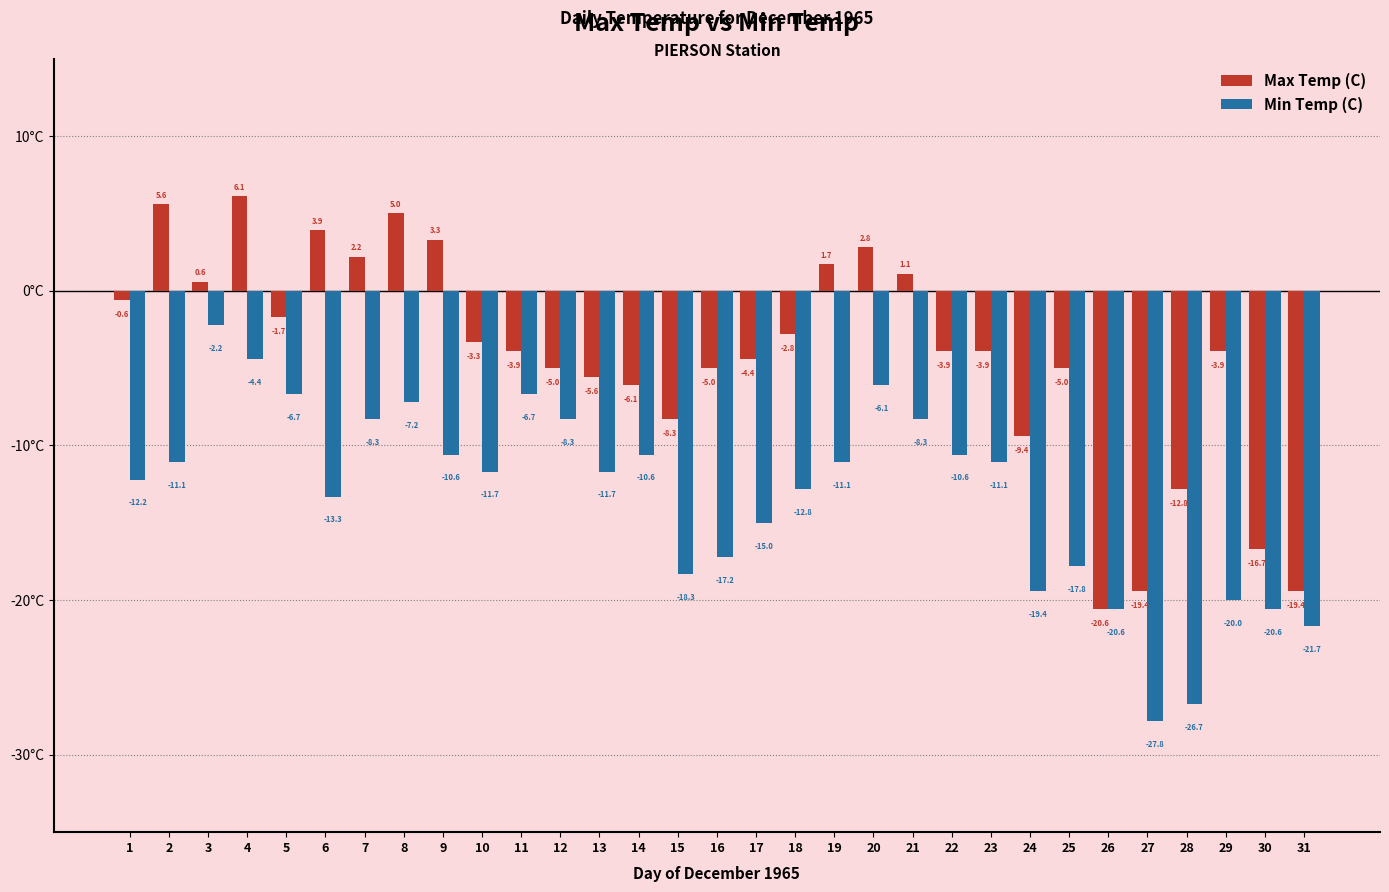

Which series has the largest range (max minus min)?

Max Temp (C)